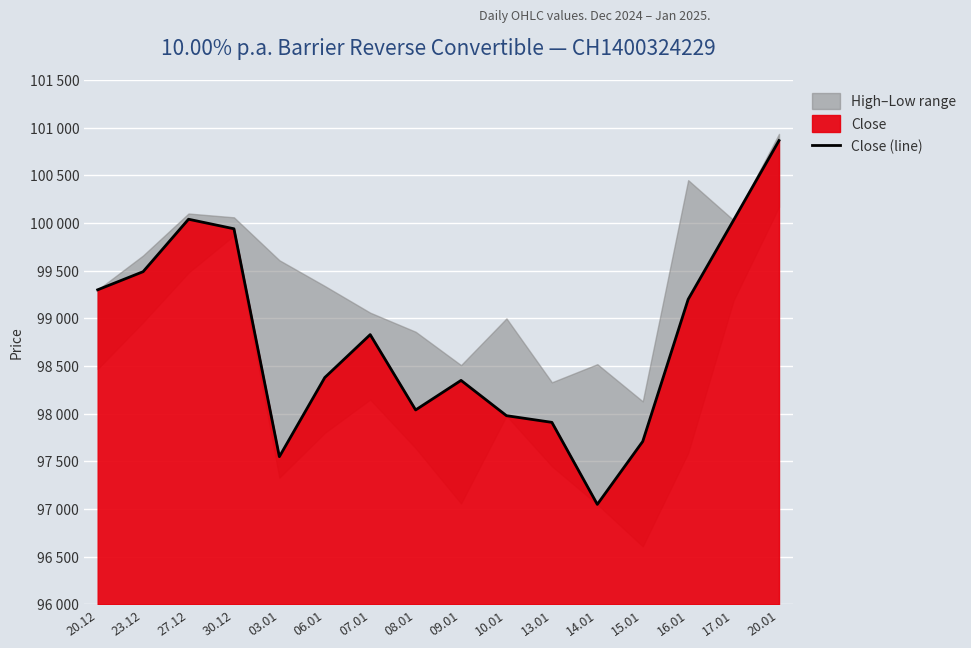

The chart shows a value of 31913 at 30.12. True or false?

False